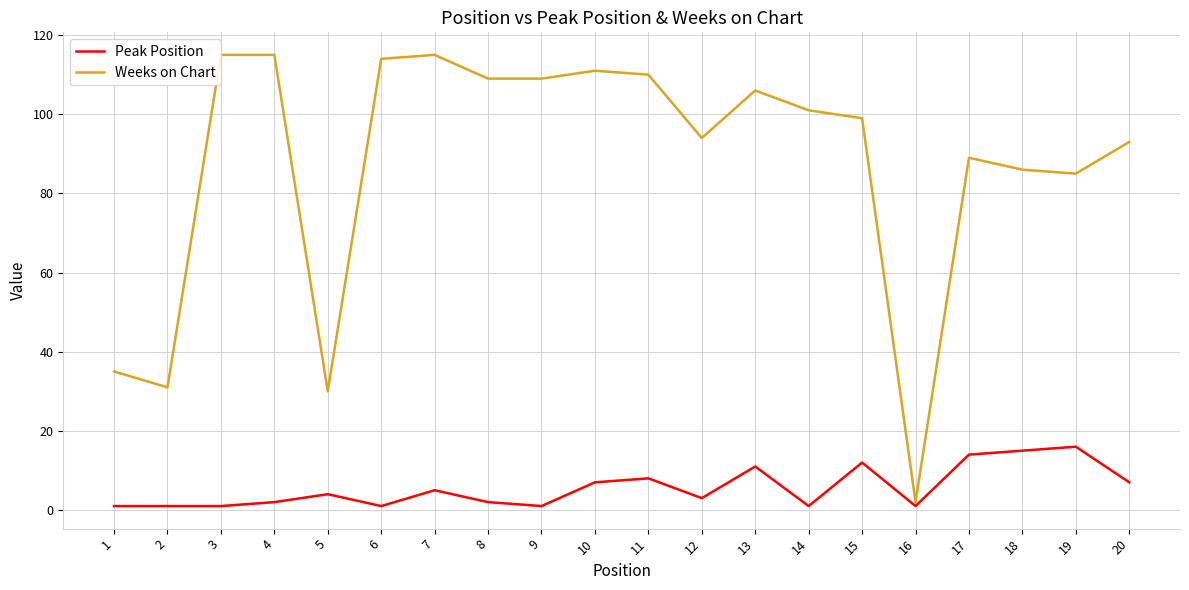

True or false: Peak Position and Weeks on Chart cross at least once.

False